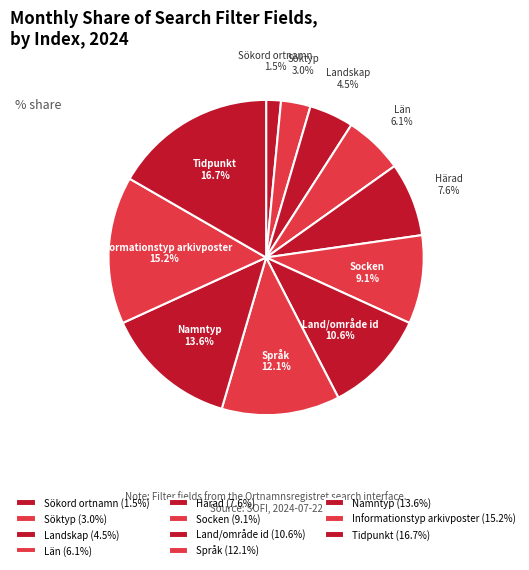

Rank the categories by value from lowest to highest.

Sökord ortnamn, Söktyp, Landskap, Län, Härad, Socken, Land/område id, Språk, Namntyp, Informationstyp arkivposter, Tidpunkt